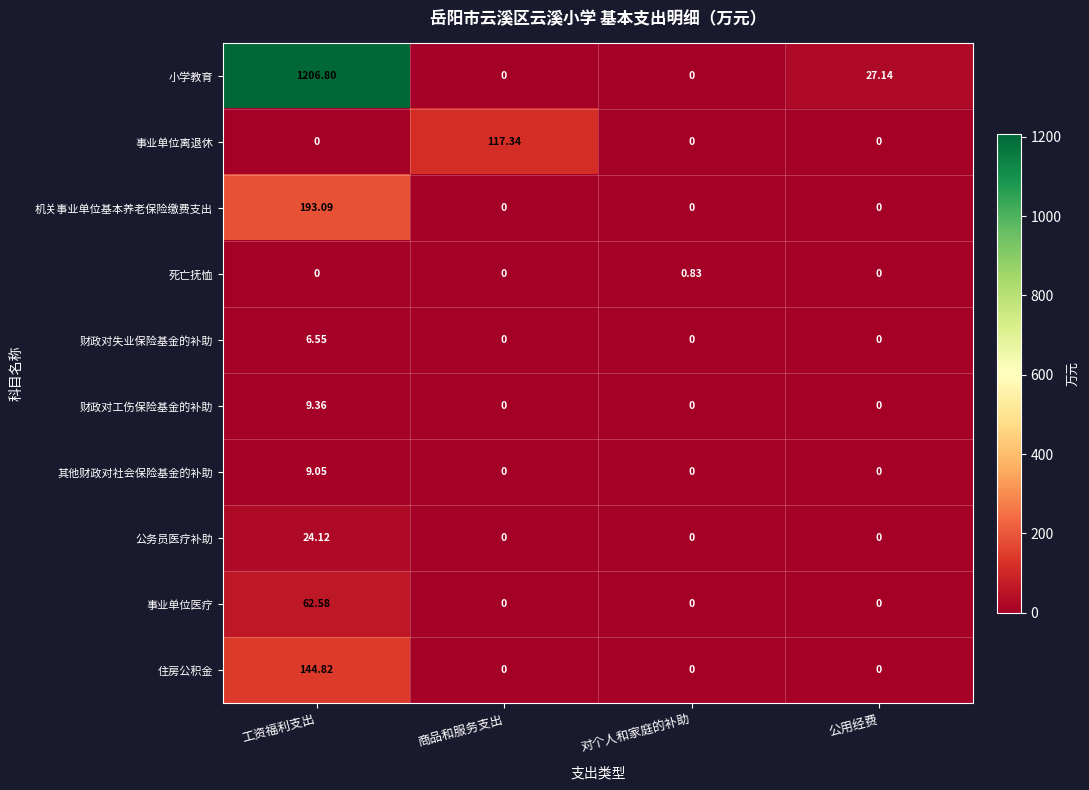

Which series has the widest spread of values?

小学教育